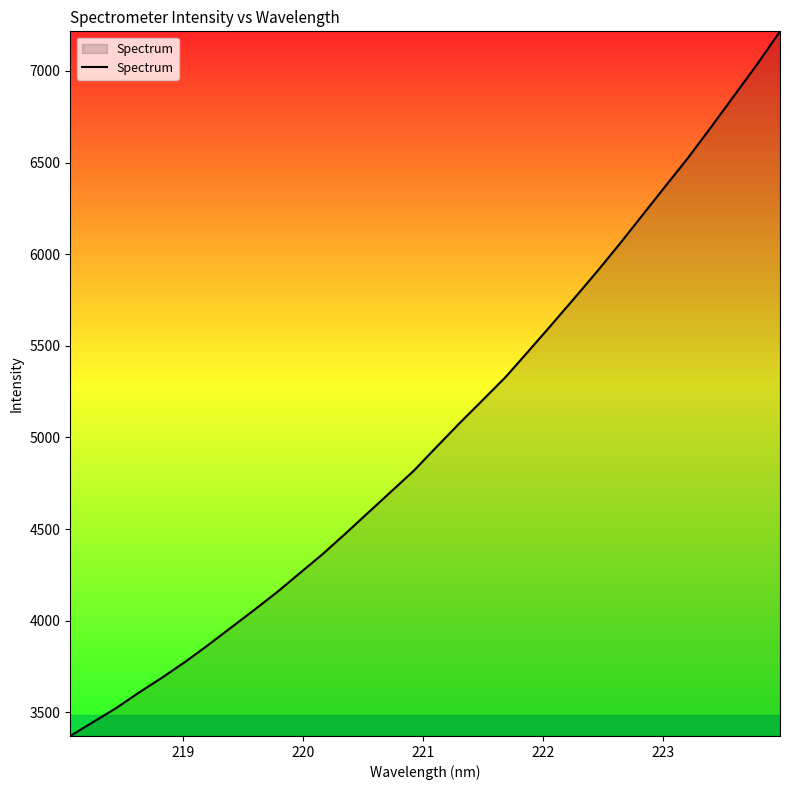

What is the maximum value shown in the chart?

7216.0